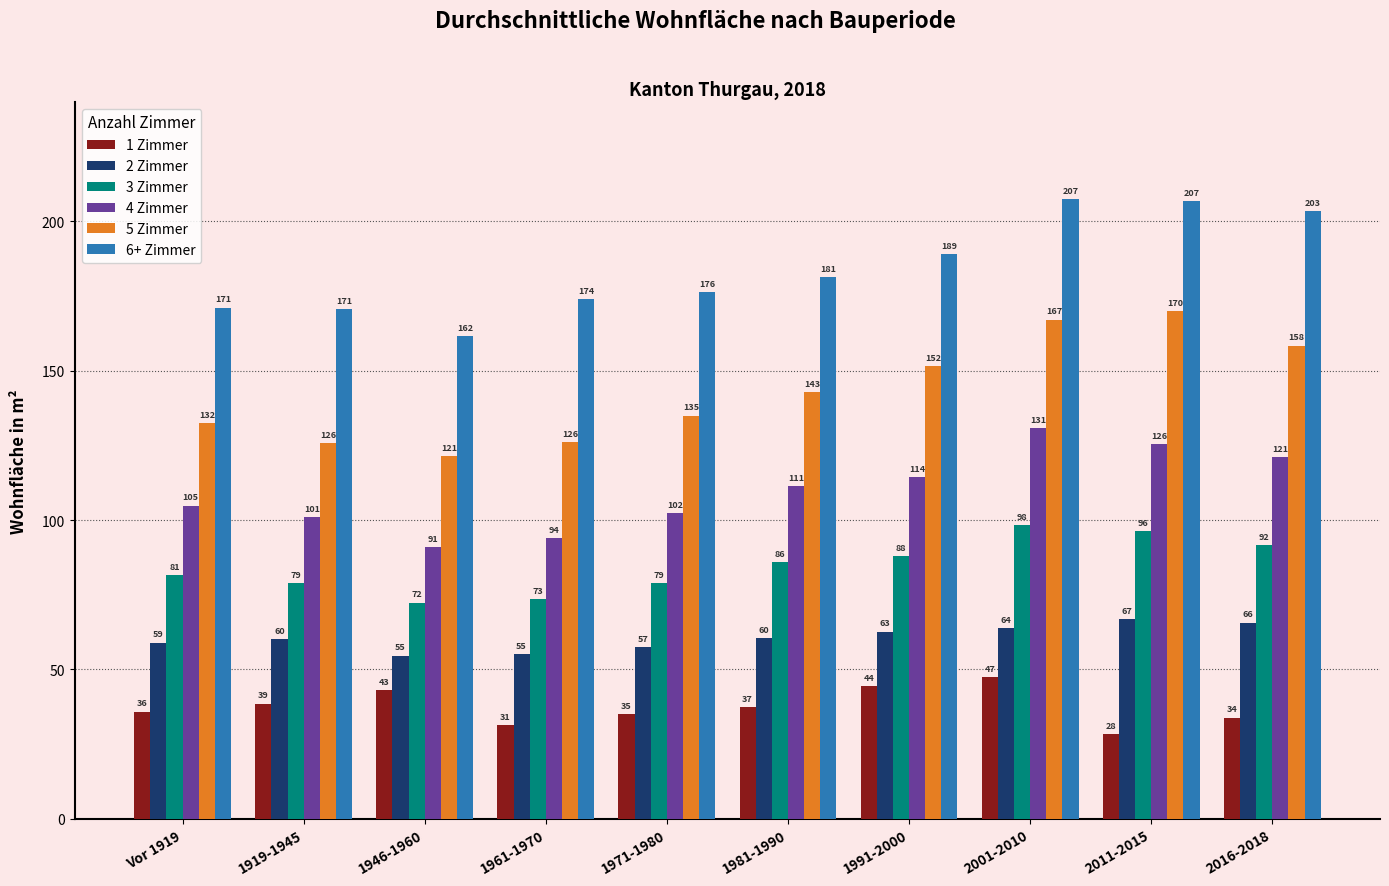

What value does the 6+ Zimmer series have at 2011-2015?

206.9